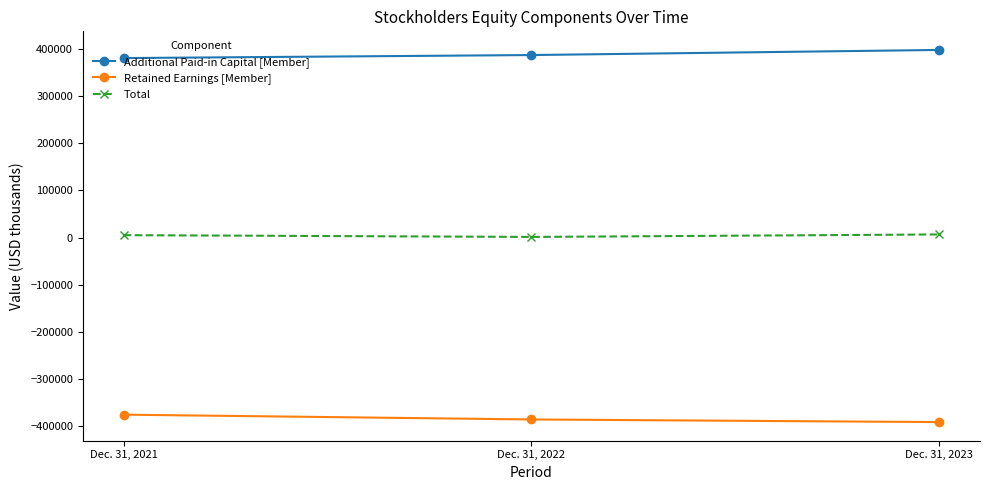

Count the number of categories in the chart.

3